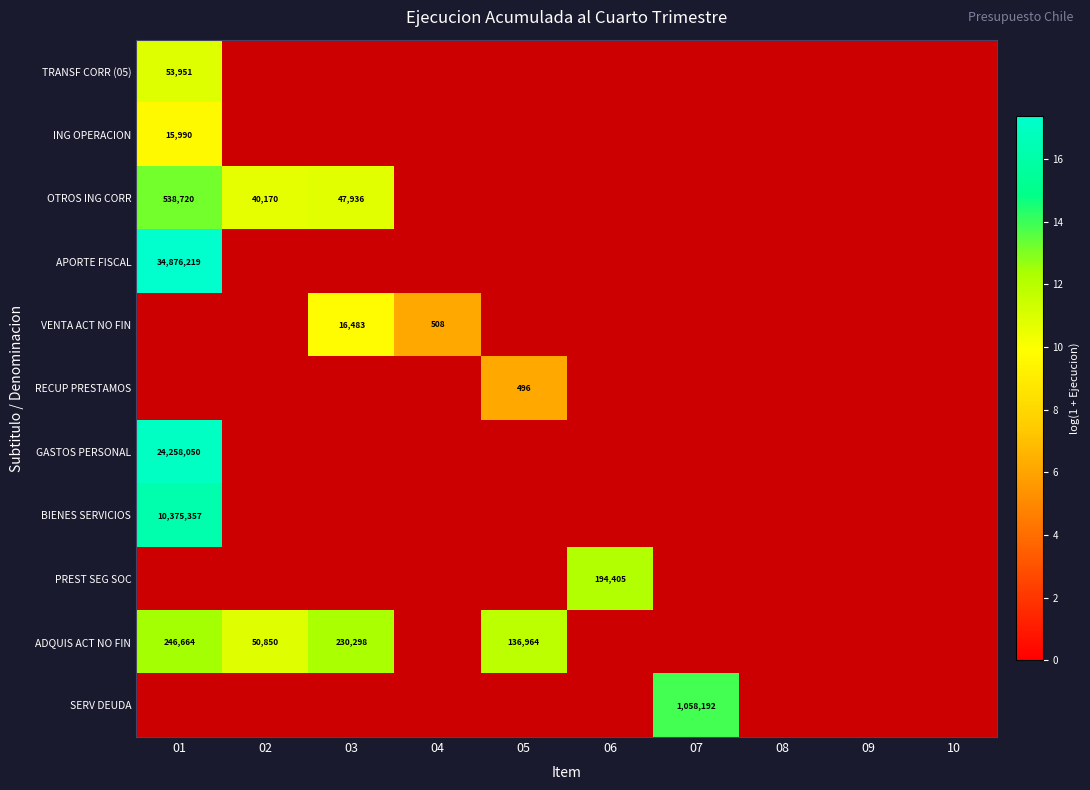

Rank the categories by TRANSF CORR (05) value from highest to lowest.

01, 02, 03, 04, 05, 06, 07, 08, 09, 10